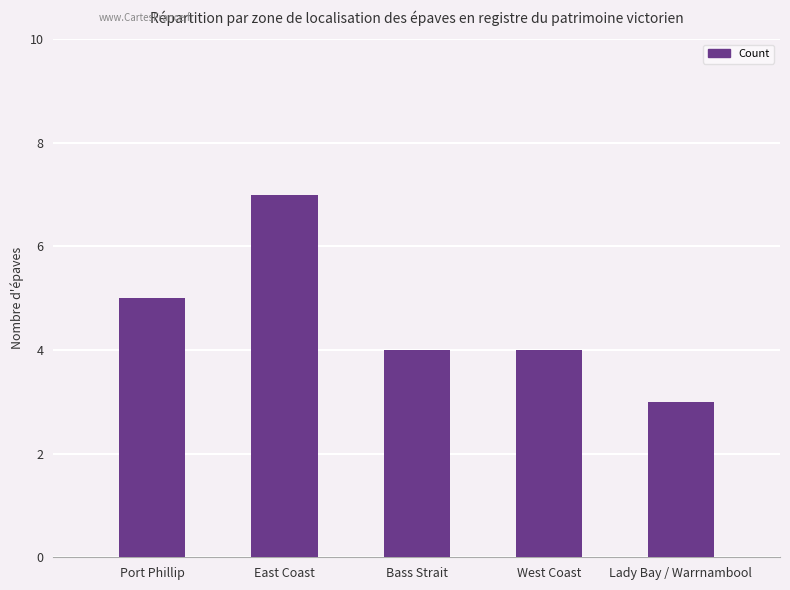

What is the difference between the maximum and second lowest values?

3